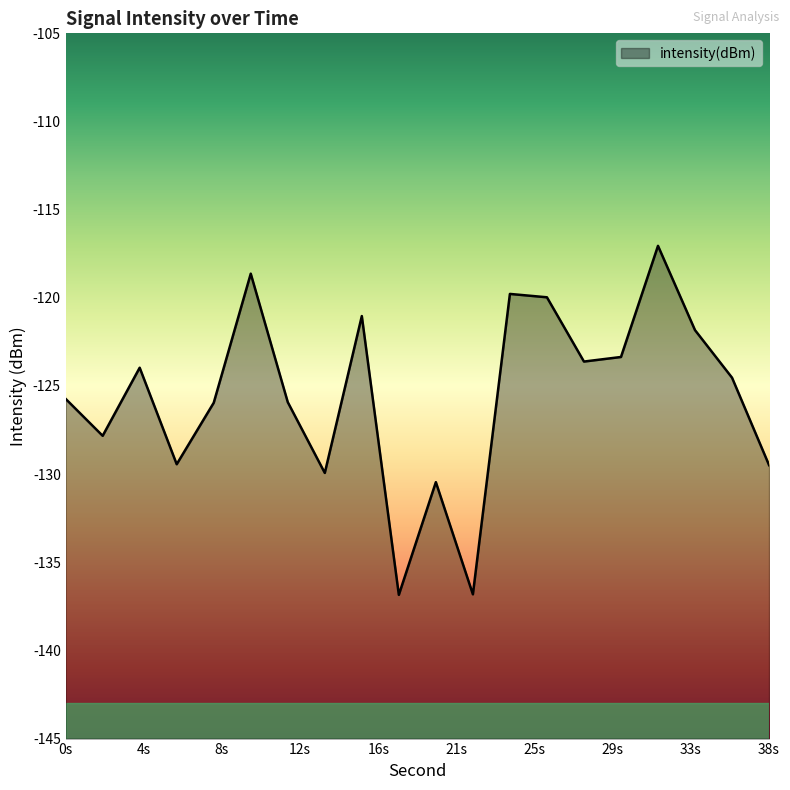

The value at 12 is -125.9. True or false?

True